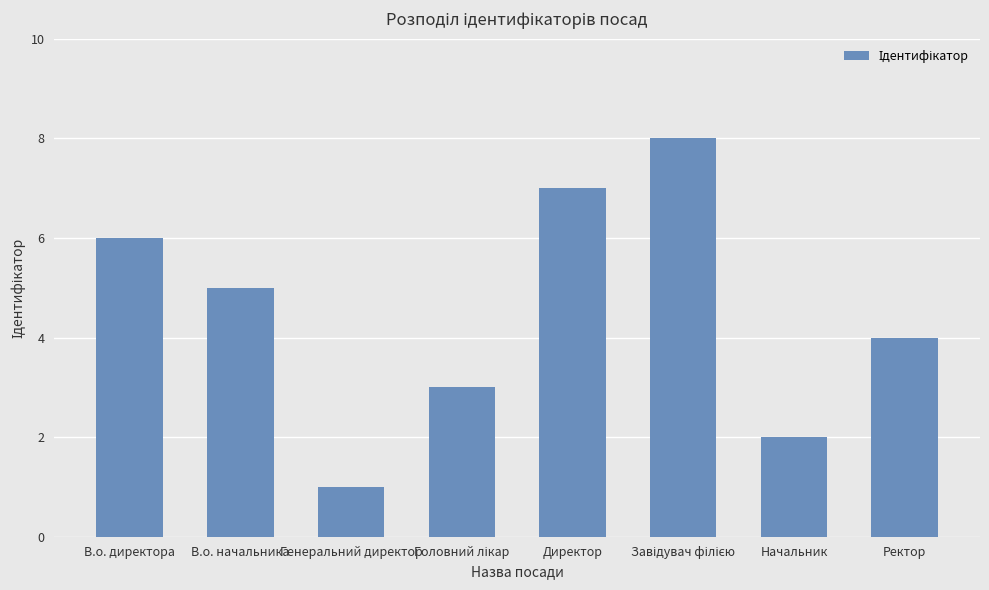

What is the label of the 4th bar from the right?

Директор